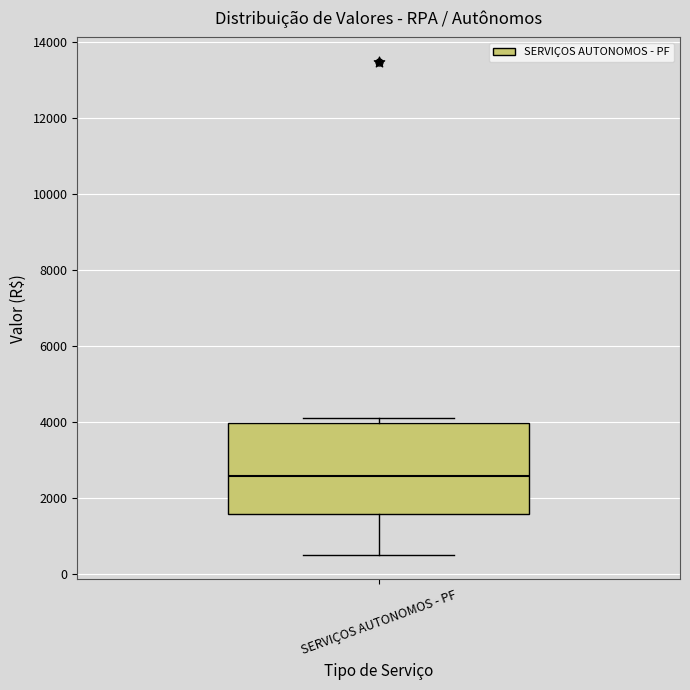

Where is the lower edge of the box for SERVIÇOS AUTONOMOS - PF on the y-axis? The values are not printed on the chart, so give them approximately, as read against the axis.

1600